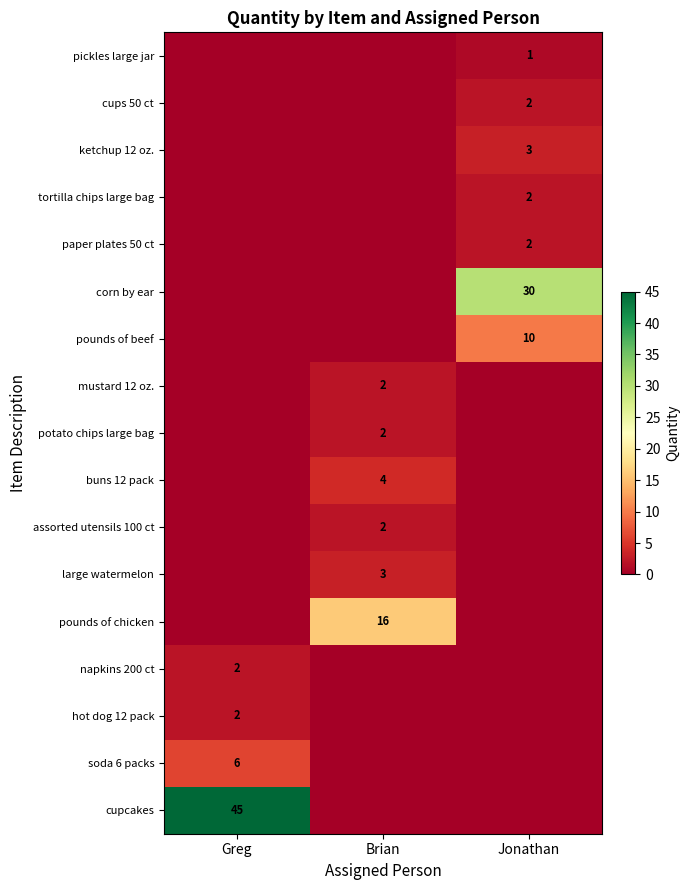

The value of cups 50 ct at Jonathan is 2. True or false?

True